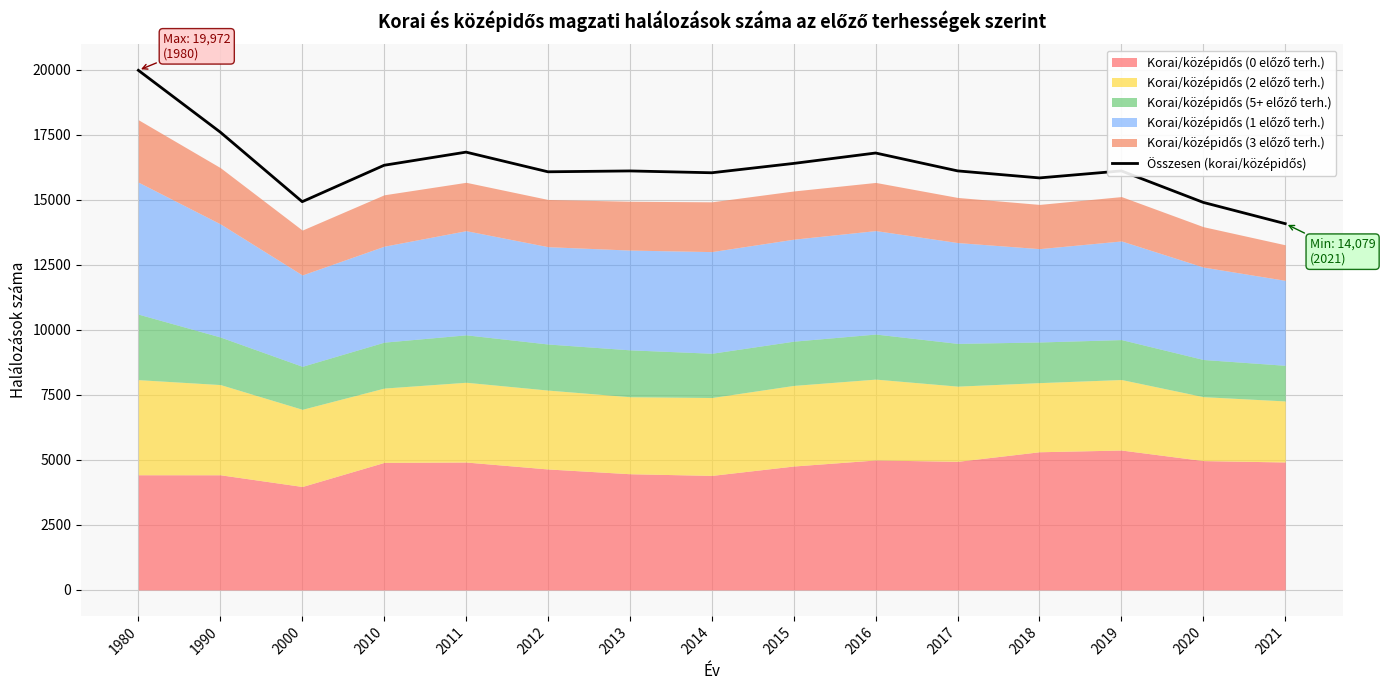

Is it true that the value at 2011 is 16828?

True